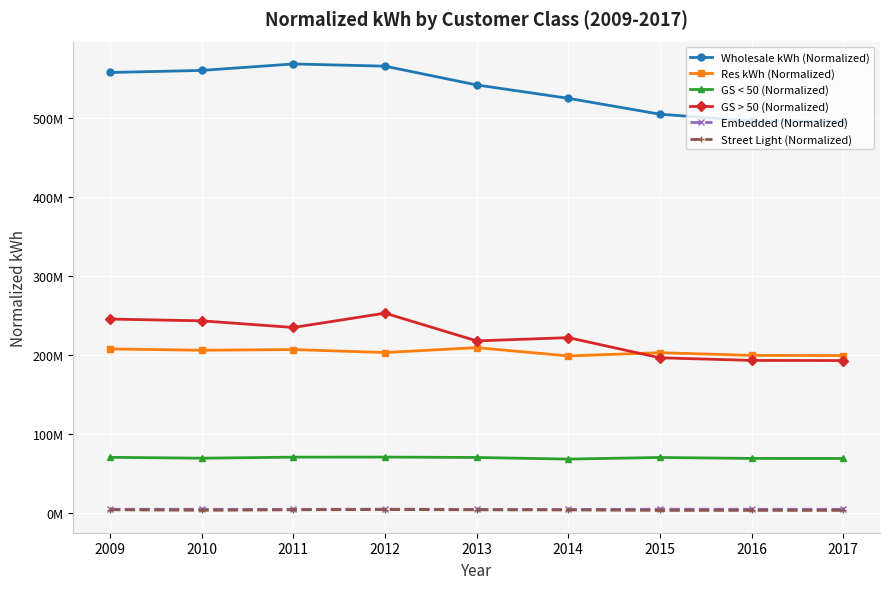

Reading right to left, extract all data points from this chart.

Wholesale kWh (Normalized): 495879899.3	496420656.7	504913380.3	525044348.1	541942469.5	565704735.8	568525651.0	560325757.2	557711332.5
Res kWh (Normalized): 199613296.2	199830974.7	203249666.5	199121215.8	209632809.7	203436102.9	207191707.2	206322732.5	207970468.7
GS < 50 (Normalized): 69401885.2	69477568.0	70666184.5	68655369.0	70673601.9	71161516.6	71073329.3	69765122.6	70877089.4
GS > 50 (Normalized): 193263315.9	193474069.7	196784008.1	222277869.9	218158114.7	253243653.6	235132557.9	243540261.0	245780501.3
Embedded (Normalized): 5129447.5	5135041.2	5222891.1	4879804.8	4933853.6	5285240.7	5020456.6	5115696.6	5129971.7
Street Light (Normalized): 3720056.5	3719850.2	3719644.0	4324650.0	4446822.0	4830569.5	4475402.7	3872998.2	4543568.4